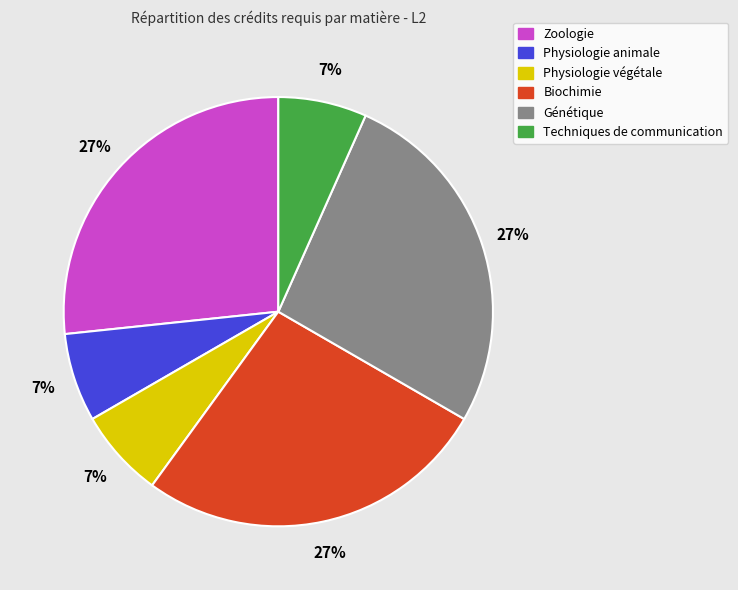

To the nearest percent, what percentage of the pie is Techniques de communication?

7%